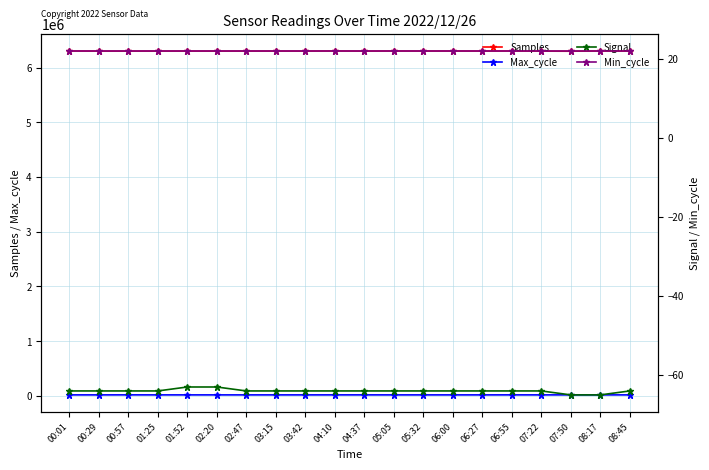

What is the label of the 7th point from the right?

06:00